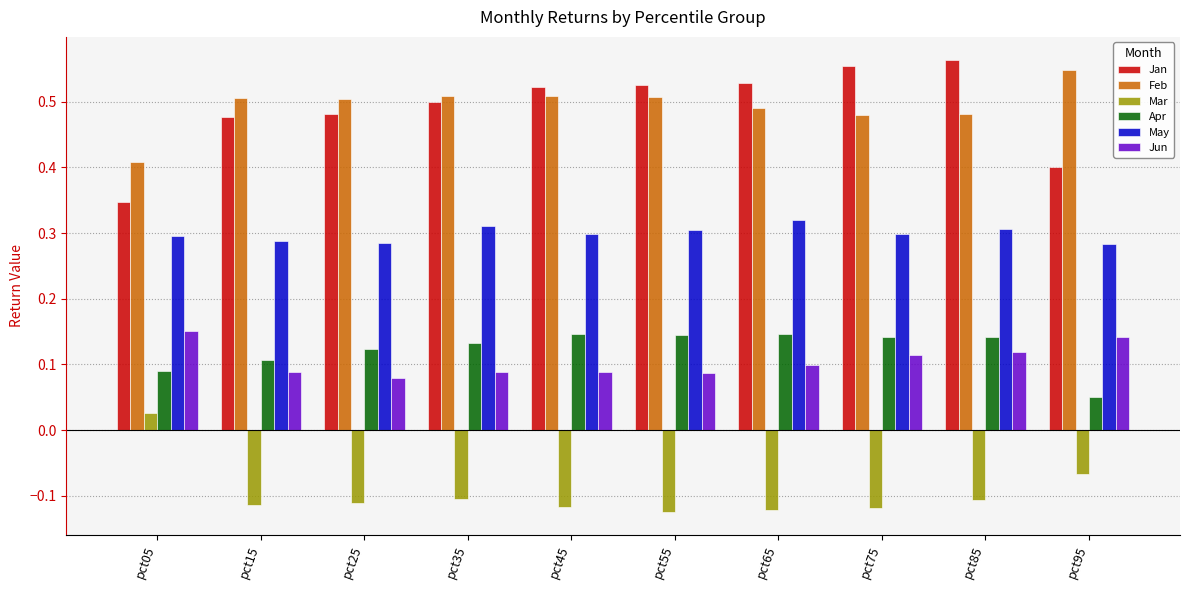

At how many categories does at least one series exceed 0?

10